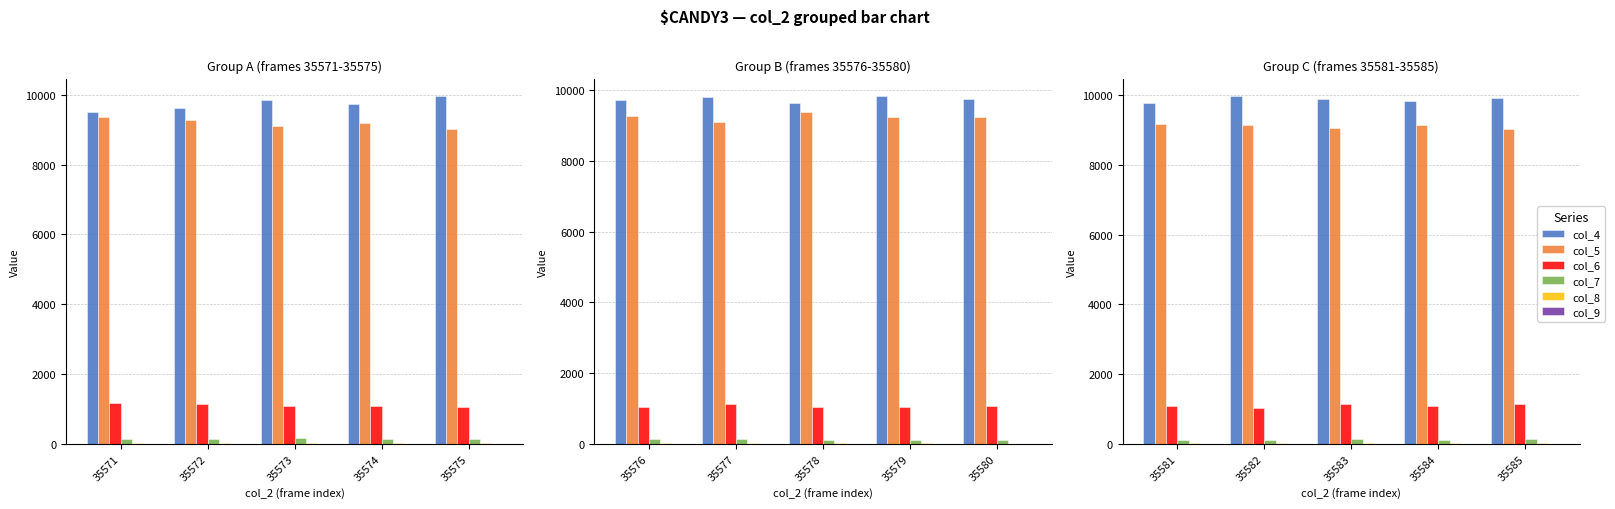

Are the bars grouped side by side (vs. stacked)?

Yes